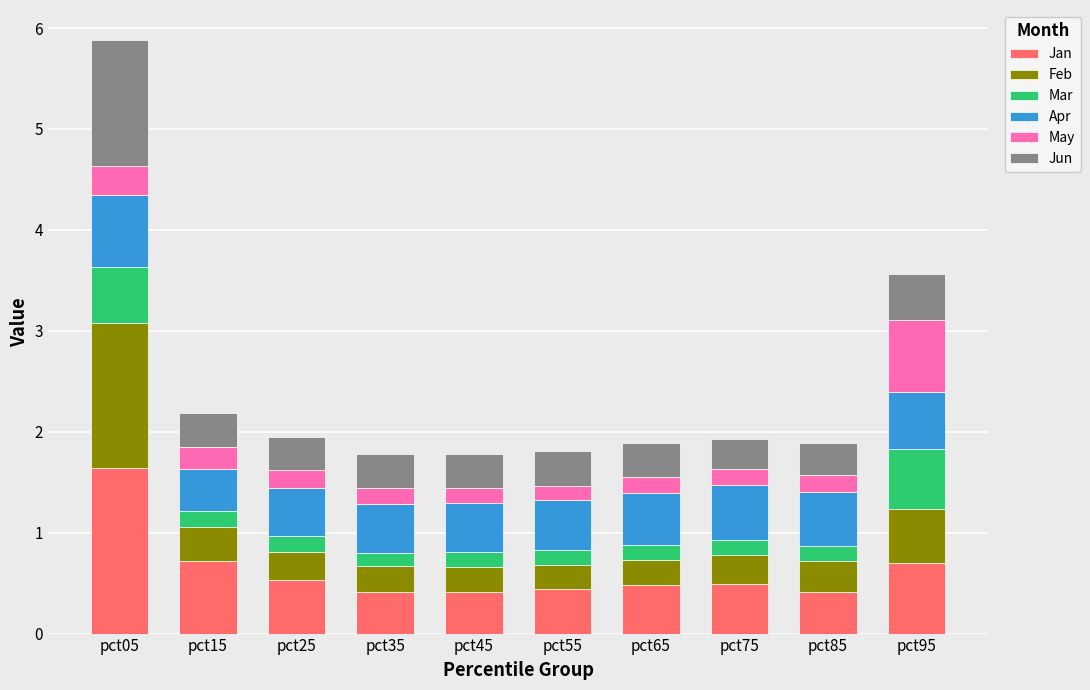

At which category is the sum across all series the highest?

pct05